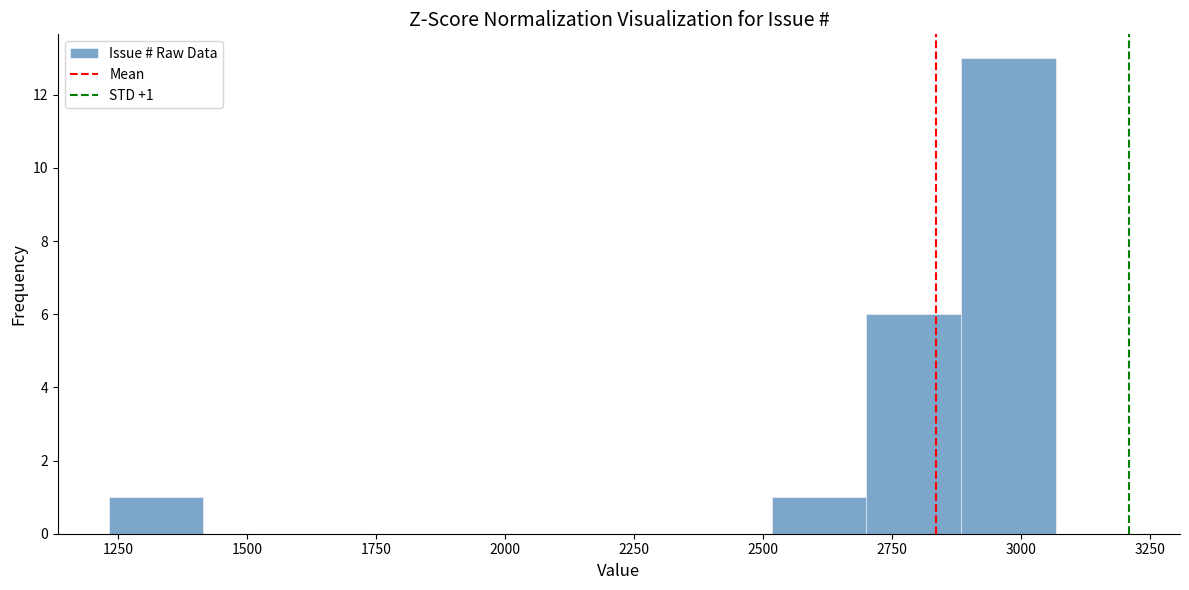

Read against the x-axis, roughly where is the centre of the tallest bar?

3000